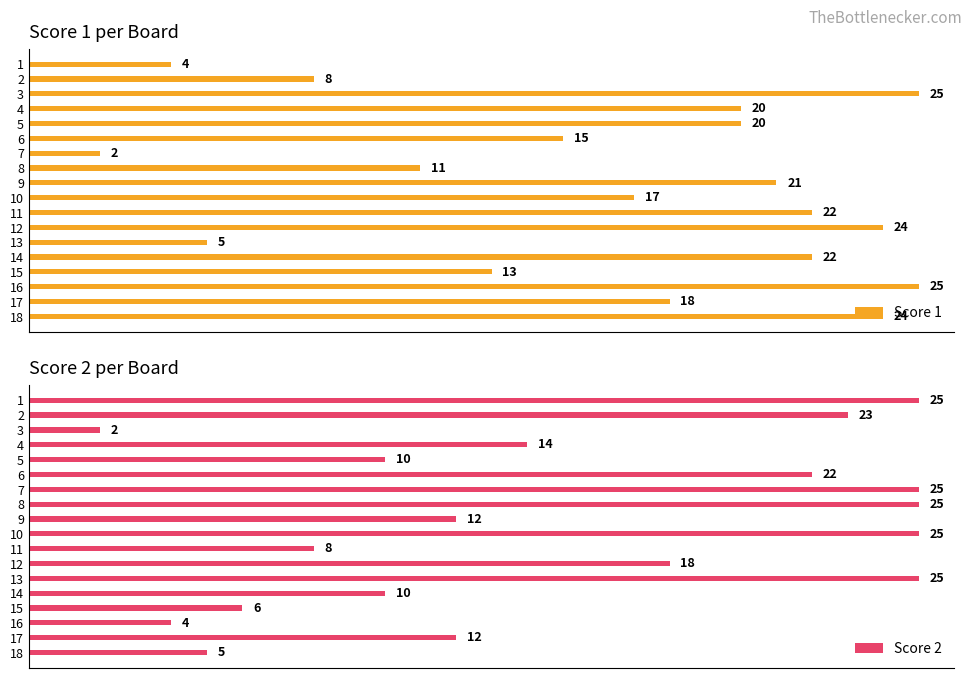

Count the number of categories in the chart.

18